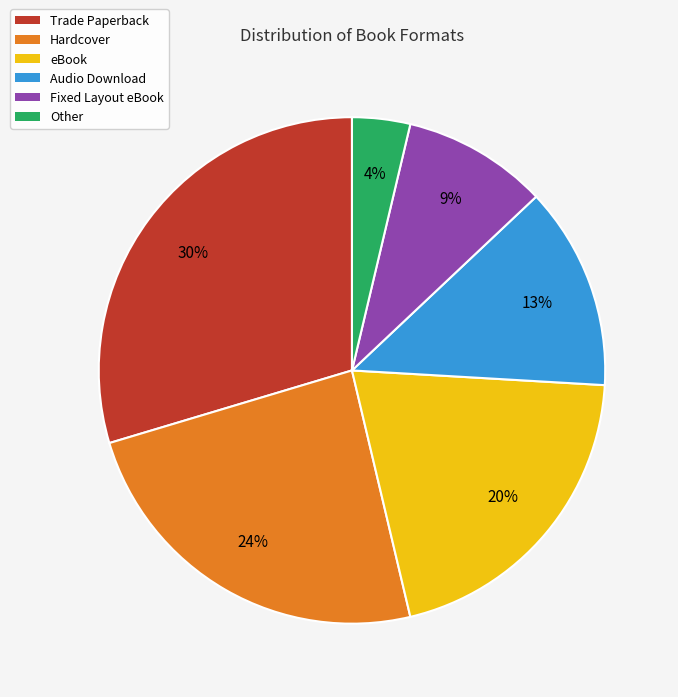

What percentage is the Other slice, to the nearest percent?

4%